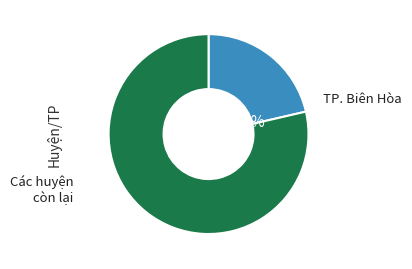

Does any single category account for the majority?

Yes